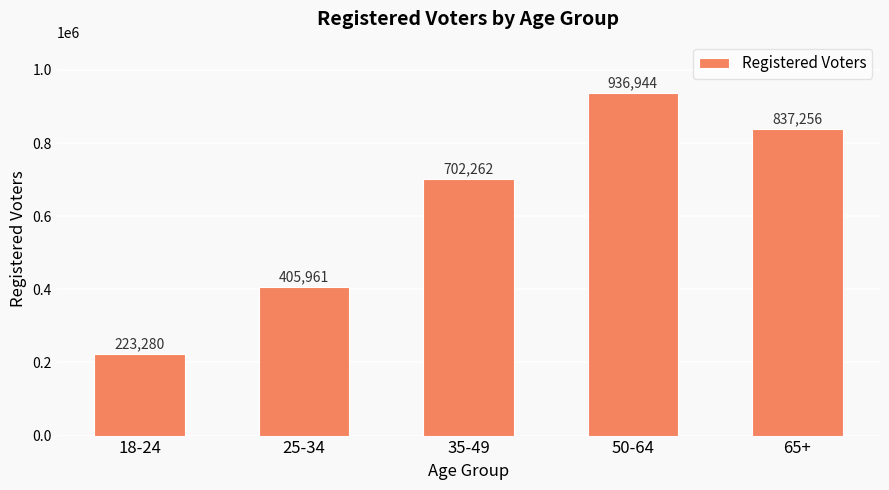

What is the smallest value displayed?

223280